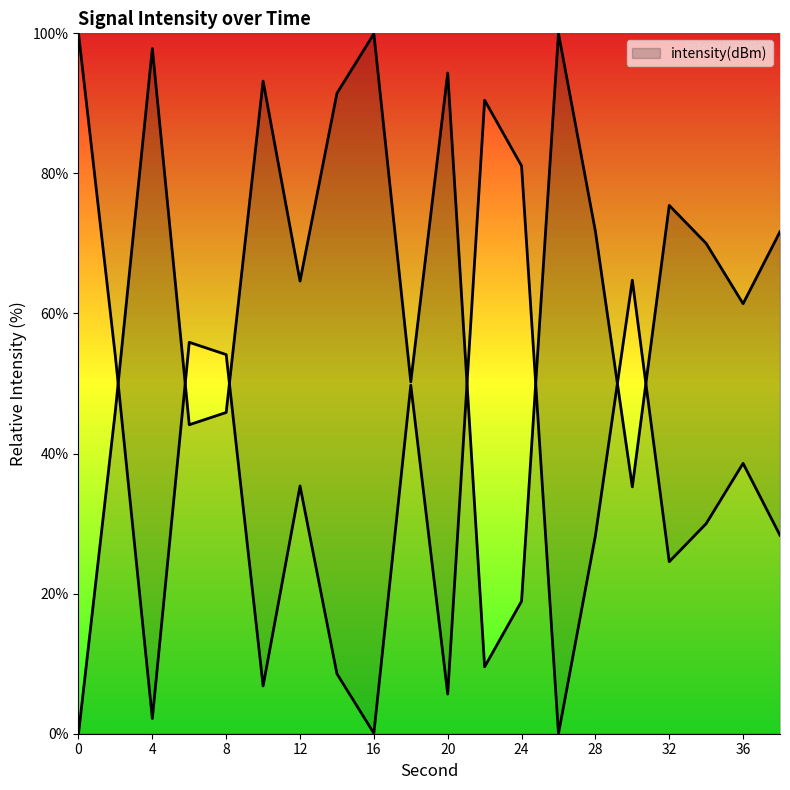

How many distinct data groups are displayed?

1